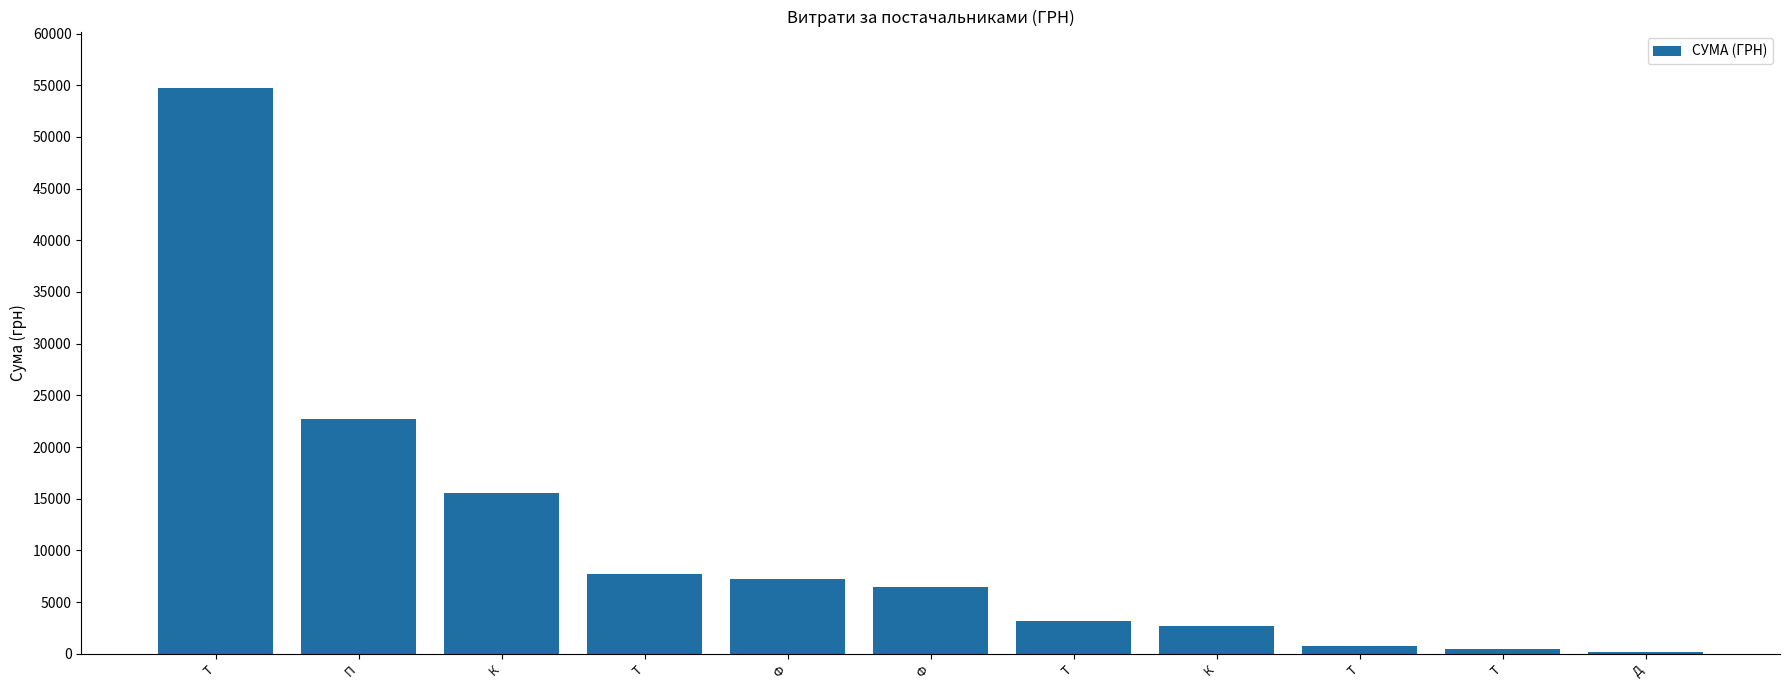

What is the difference between the maximum and minimum values?

54569.6